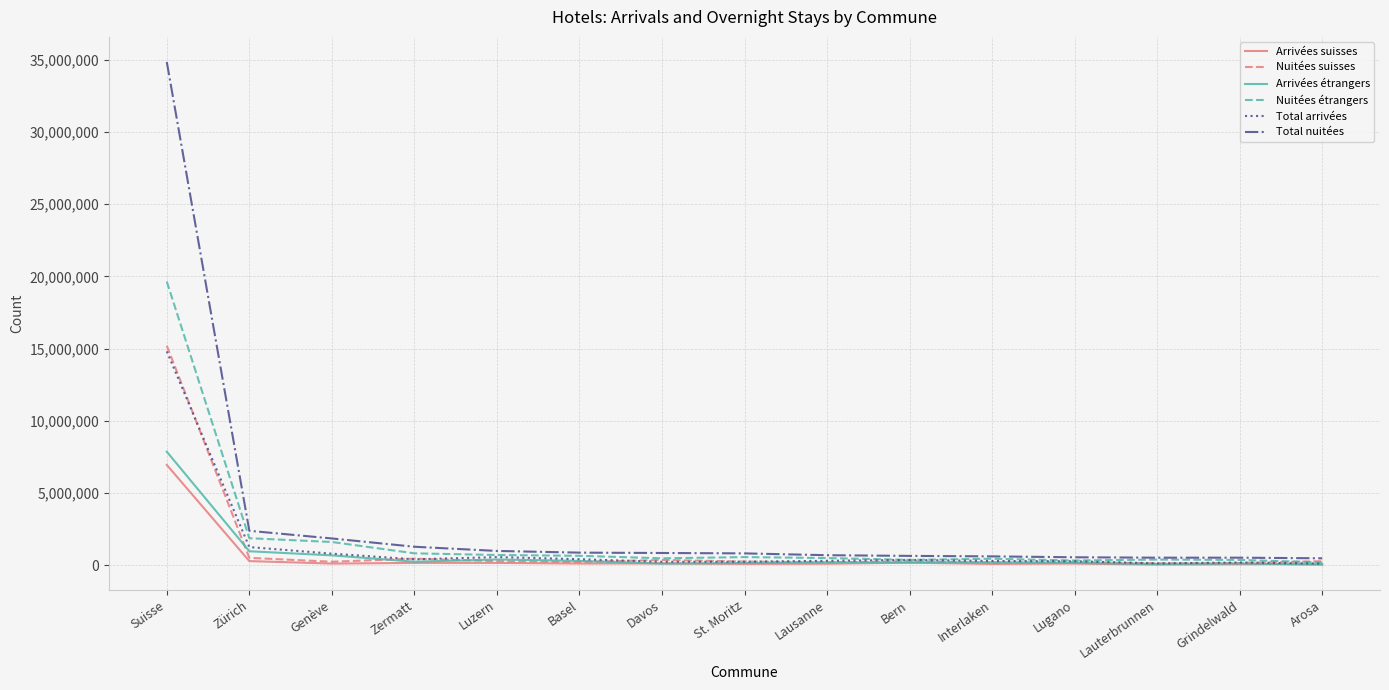

How many lines are shown in the chart?

6